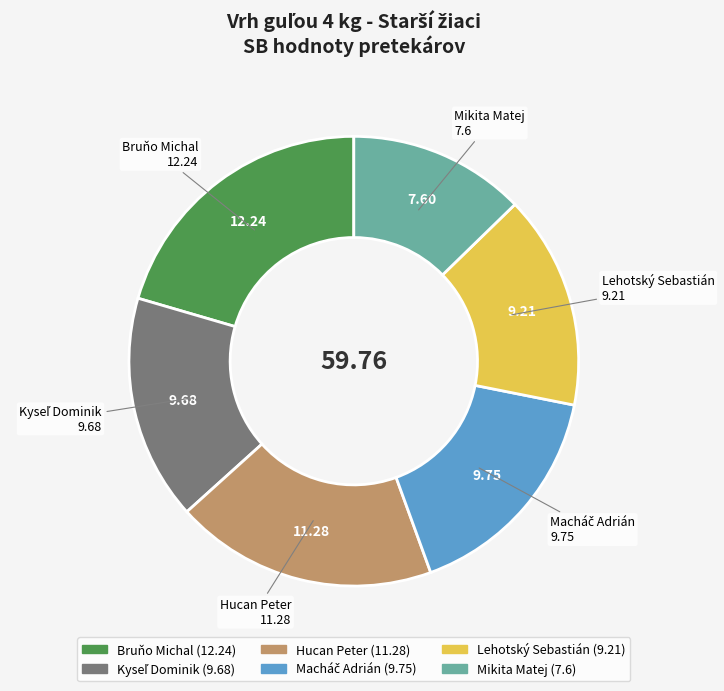

Does Lehotský Sebastián represent more than half of the total?

No